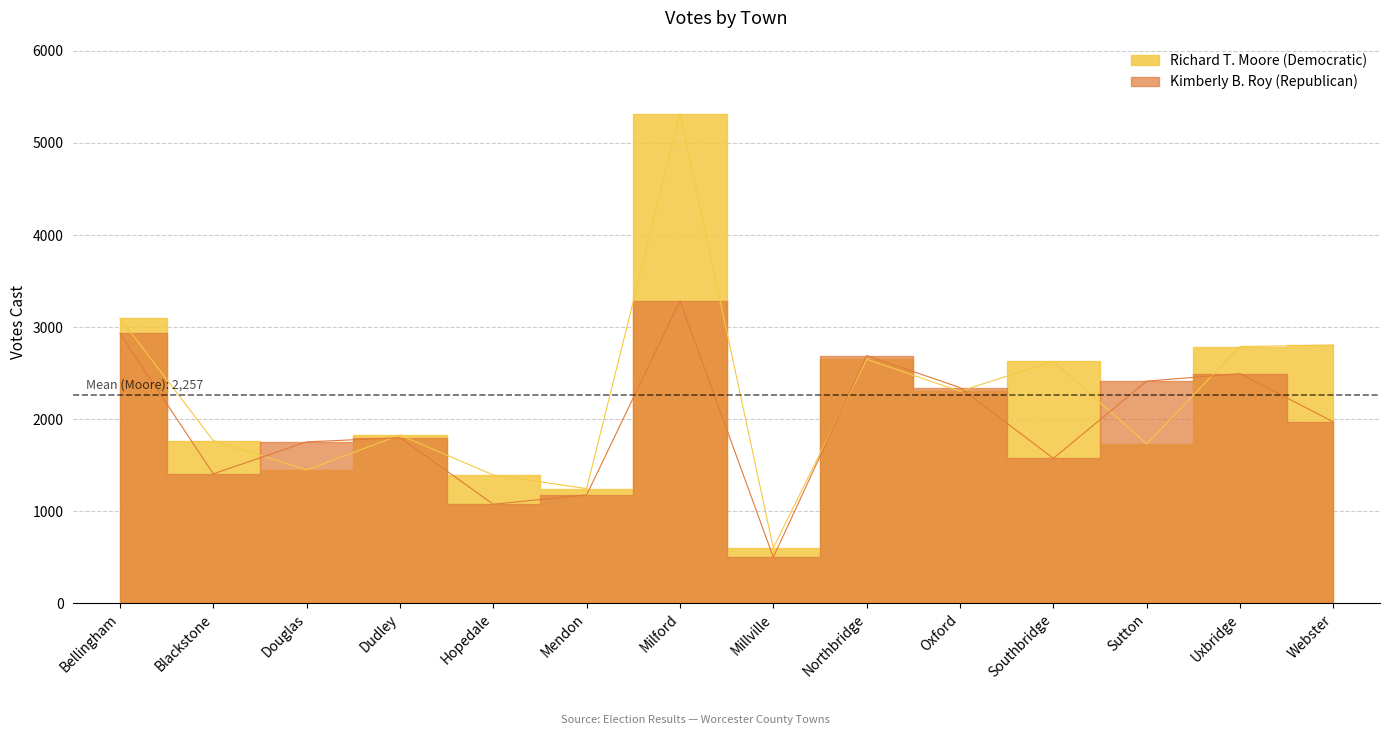

What is the spread (max minus min) of values at Douglas?

304